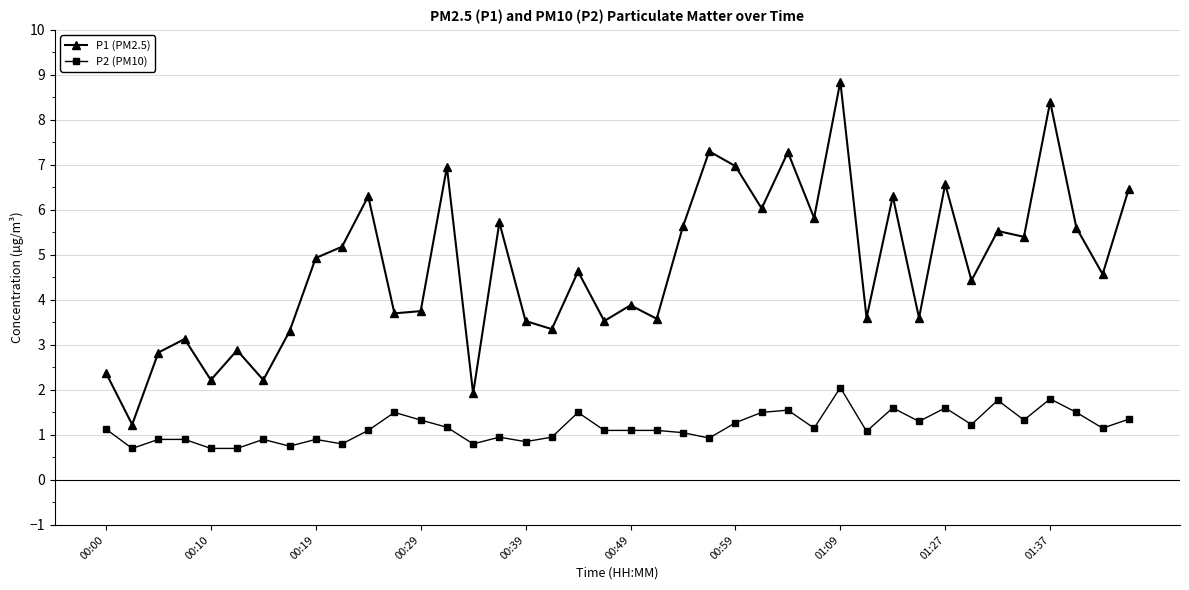

What are all the series names shown in the legend?

P1 (PM2.5), P2 (PM10)